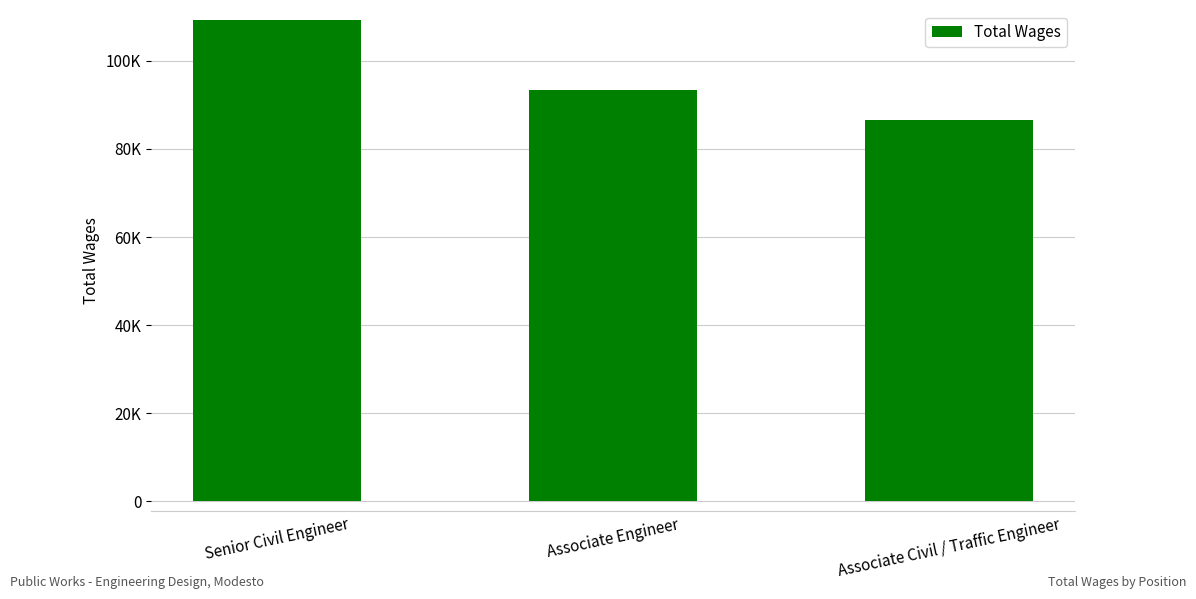

What value does the data have at Associate Engineer, to the nearest 10?

93490